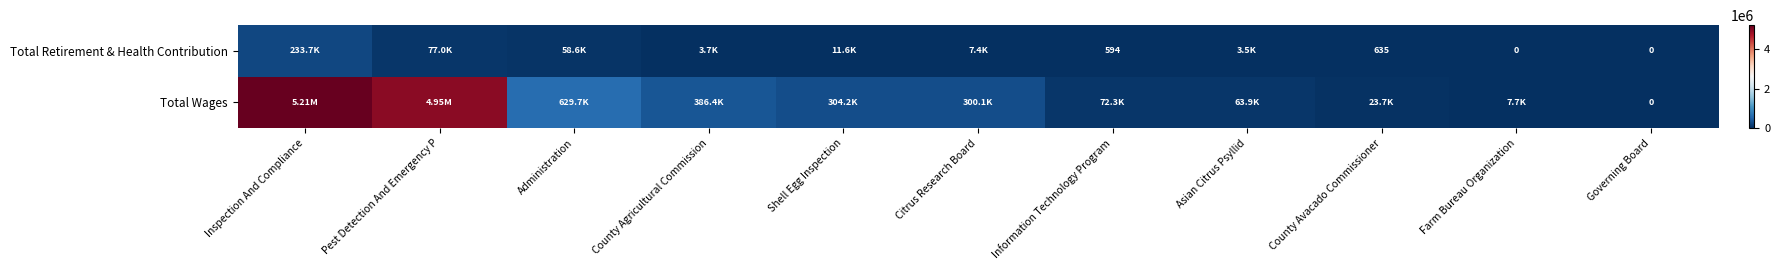

Which label corresponds to the smallest value in the chart?

Governing Board